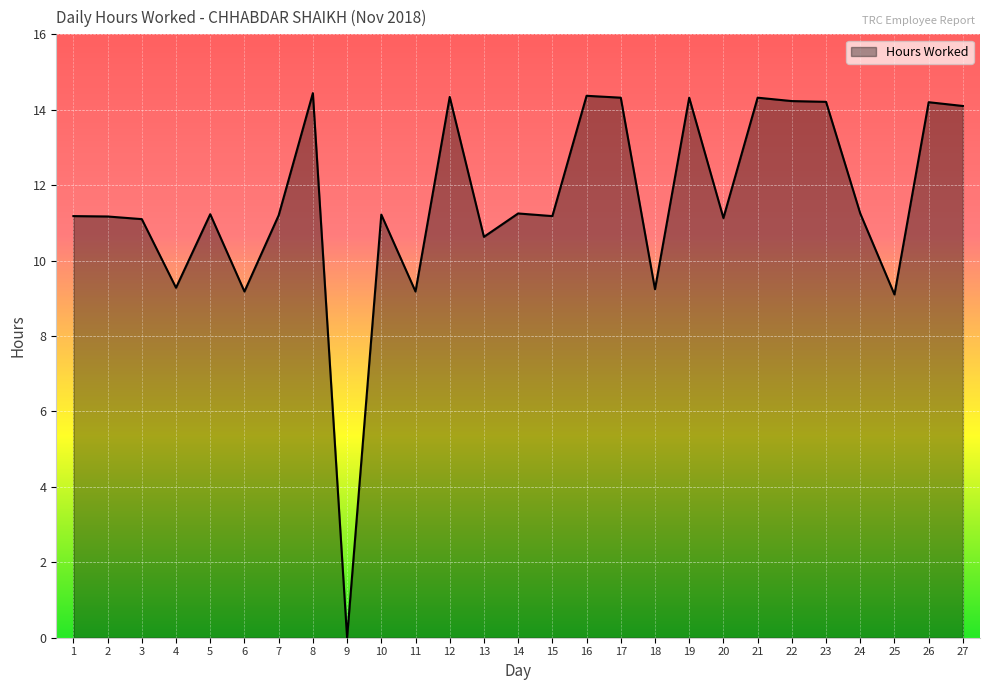

Which category has the lowest value across all series?

9